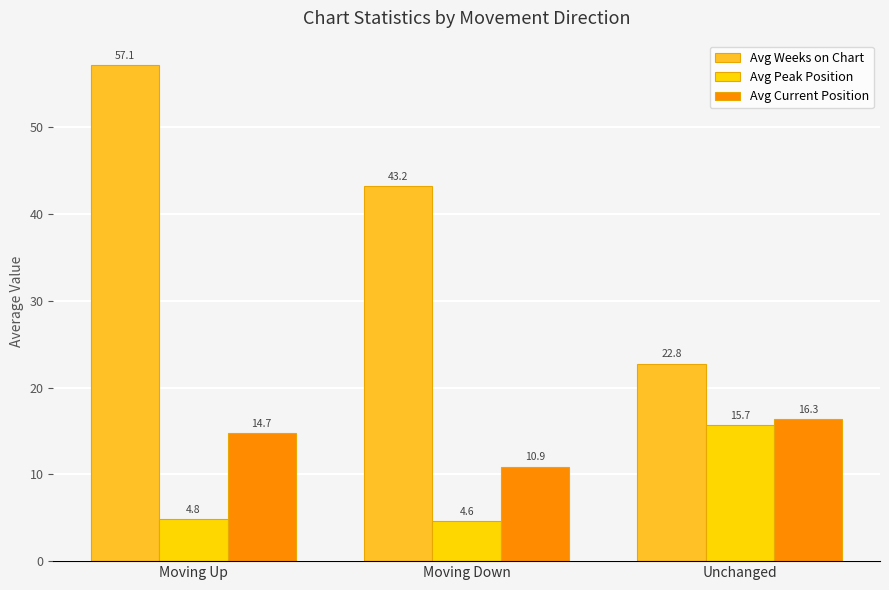

What value does the Avg Weeks on Chart series have at Moving Up?

57.1